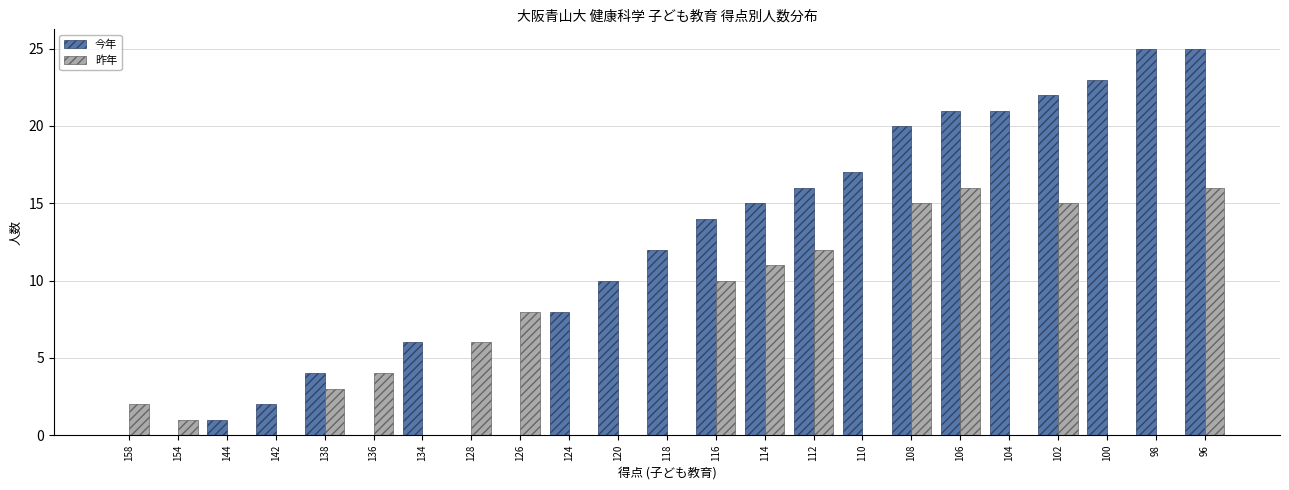

What is the sum of all 今年 values?

262